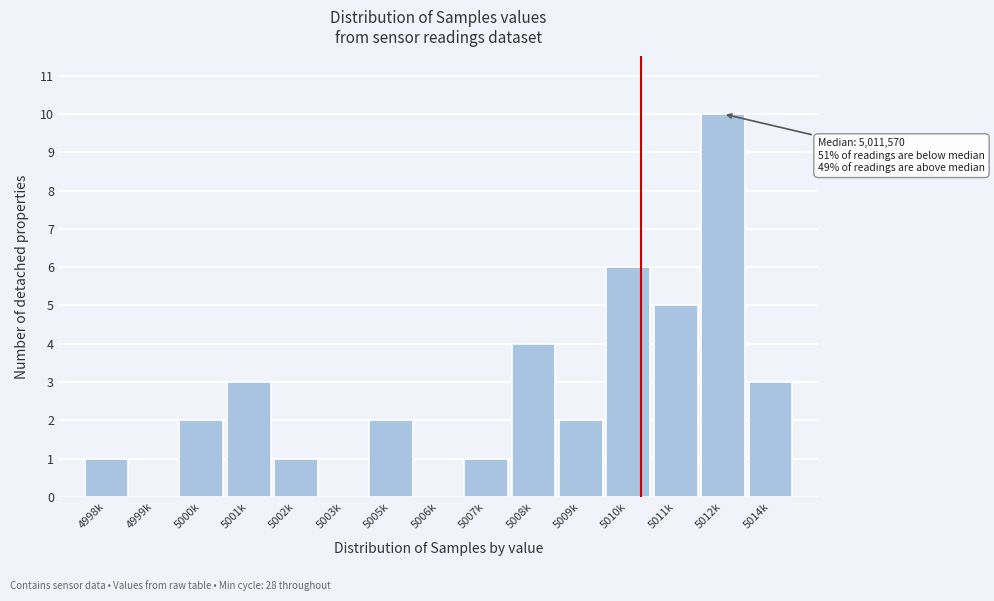

Reading right to left, what are all the values shown in this chart?

5014k=3	5012k=10	5011k=5	5010k=6	5009k=2	5008k=4	5007k=1	5006k=0	5005k=2	5003k=0	5002k=1	5001k=3	5000k=2	4999k=0	4998k=1